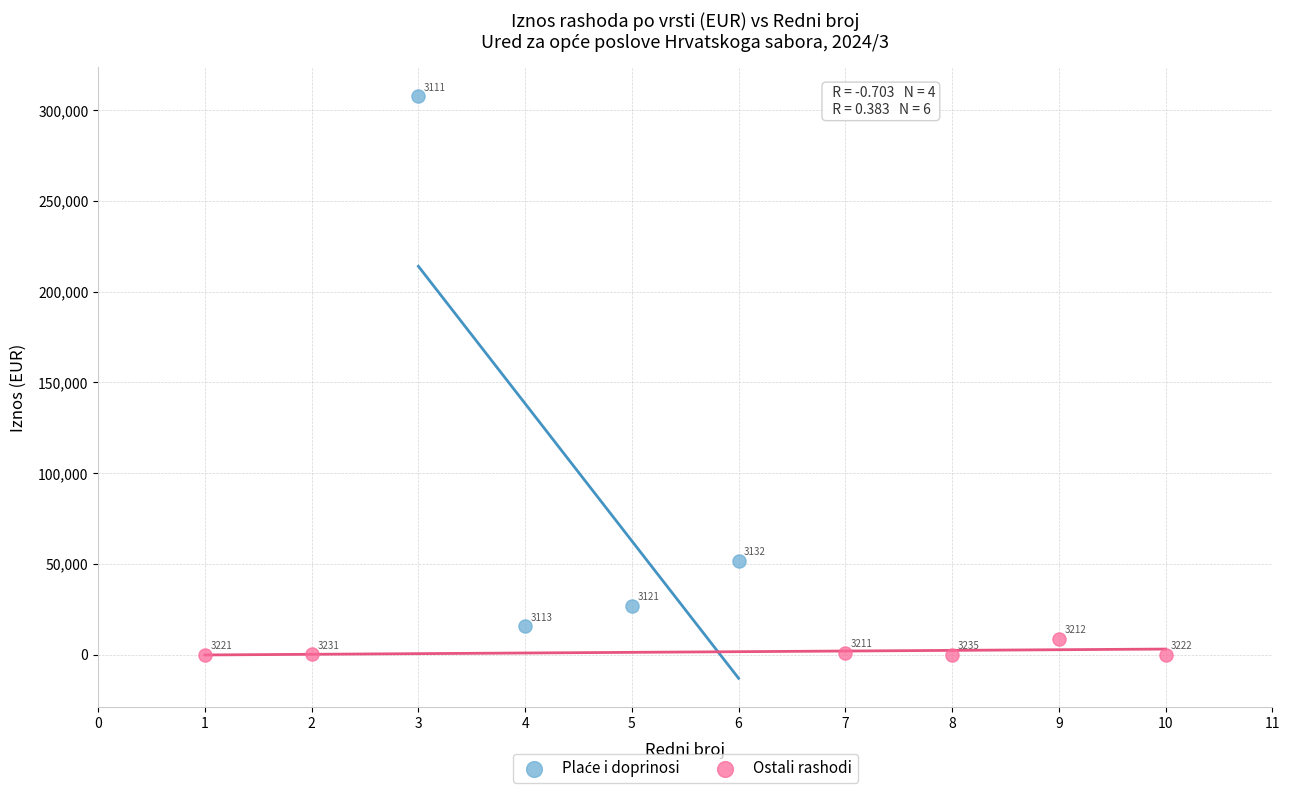

Which series reaches the minimum Y coordinate?

Ostali rashodi